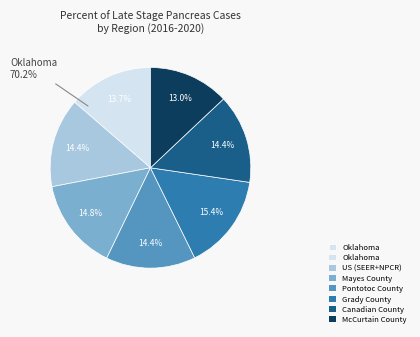

How many segments does this pie chart have?

7